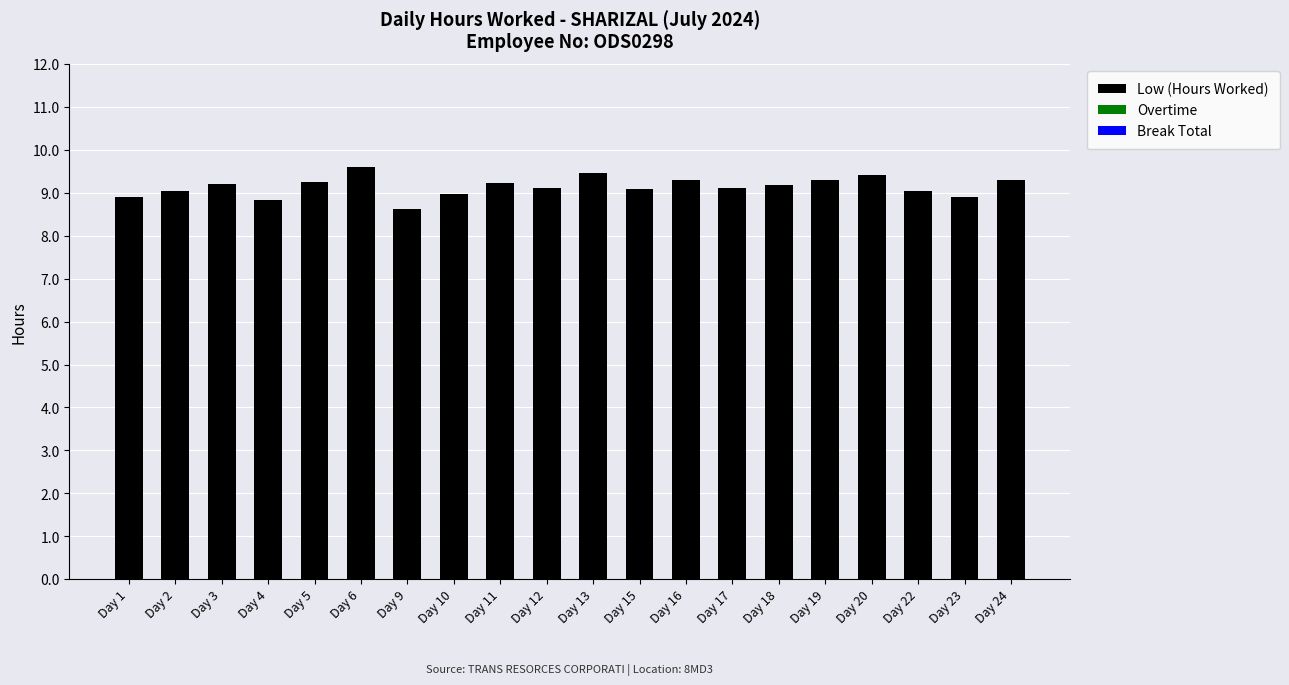

How many series are shown in this chart?

1